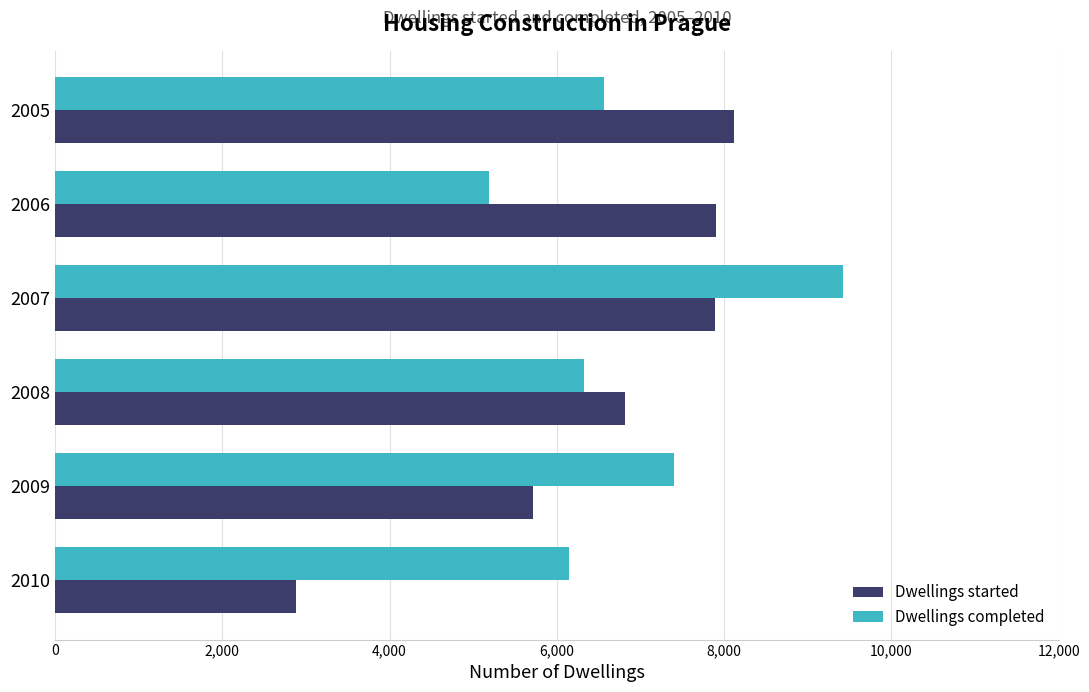

True or false: Dwellings started has a value of 3438 at 2006.

False